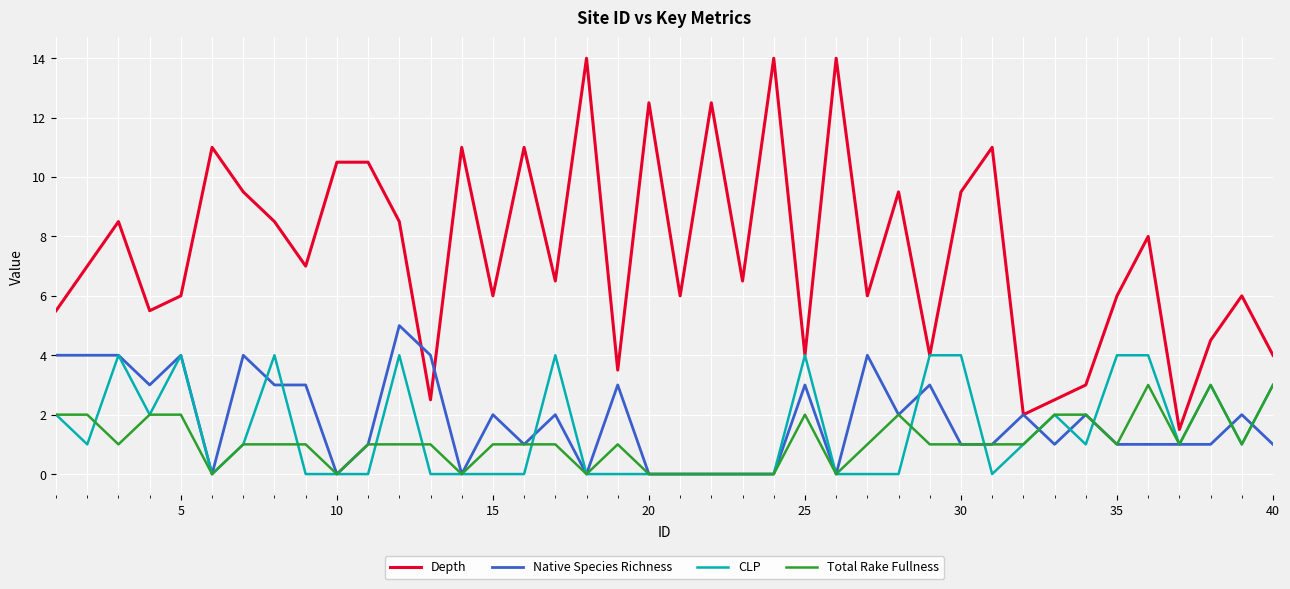

True or false: Total Rake Fullness and Depth cross at least once.

False